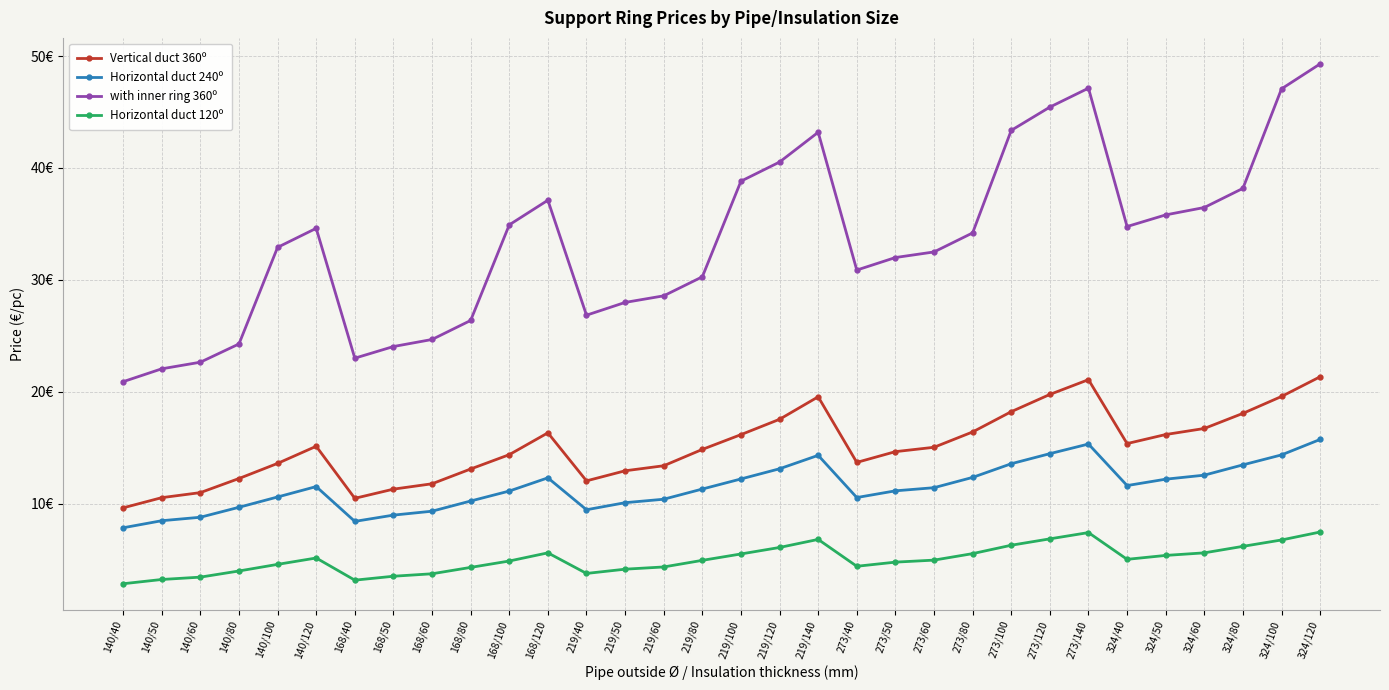

Reading right to left, list all the values displayed in this chart.

Vertical duct 360º: 324/120=21.4	324/100=19.6	324/80=18.1	324/60=16.7	324/50=16.2	324/40=15.4	273/140=21.1	273/120=19.8	273/100=18.2	273/80=16.4	273/60=15.1	273/50=14.7	273/40=13.7	219/140=19.6	219/120=17.6	219/100=16.2	219/80=14.9	219/60=13.4	219/50=12.9	219/40=12.1	168/120=16.3	168/100=14.4	168/80=13.1	168/60=11.8	168/50=11.3	168/40=10.5	140/120=15.1	140/100=13.6	140/80=12.3	140/60=11.0	140/50=10.6	140/40=9.6
Horizontal duct 240º: 324/120=15.8	324/100=14.4	324/80=13.5	324/60=12.6	324/50=12.2	324/40=11.6	273/140=15.3	273/120=14.5	273/100=13.6	273/80=12.4	273/60=11.4	273/50=11.2	273/40=10.6	219/140=14.3	219/120=13.1	219/100=12.2	219/80=11.3	219/60=10.4	219/50=10.1	219/40=9.5	168/120=12.3	168/100=11.1	168/80=10.2	168/60=9.3	168/50=9.0	168/40=8.4	140/120=11.5	140/100=10.6	140/80=9.7	140/60=8.8	140/50=8.5	140/40=7.9
with inner ring 360º: 324/120=49.3	324/100=47.1	324/80=38.2	324/60=36.5	324/50=35.8	324/40=34.8	273/140=47.1	273/120=45.4	273/100=43.4	273/80=34.2	273/60=32.5	273/50=32.0	273/40=30.9	219/140=43.2	219/120=40.5	219/100=38.8	219/80=30.3	219/60=28.6	219/50=28.0	219/40=26.9	168/120=37.1	168/100=34.9	168/80=26.4	168/60=24.7	168/50=24.1	168/40=23.0	140/120=34.6	140/100=32.9	140/80=24.3	140/60=22.6	140/50=22.1	140/40=20.9
Horizontal duct 120º: 324/120=7.5	324/100=6.8	324/80=6.2	324/60=5.6	324/50=5.4	324/40=5.0	273/140=7.4	273/120=6.9	273/100=6.3	273/80=5.5	273/60=5.0	273/50=4.8	273/40=4.4	219/140=6.8	219/120=6.1	219/100=5.5	219/80=5.0	219/60=4.4	219/50=4.2	219/40=3.8	168/120=5.6	168/100=4.9	168/80=4.3	168/60=3.8	168/50=3.5	168/40=3.2	140/120=5.2	140/100=4.6	140/80=4.0	140/60=3.5	140/50=3.2	140/40=2.9